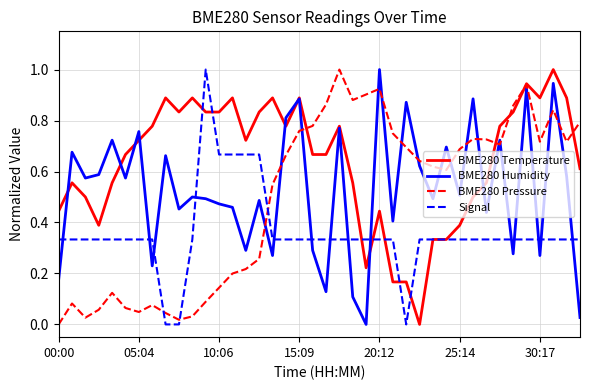

True or false: BME280 Humidity and BME280 Pressure cross at least once.

True